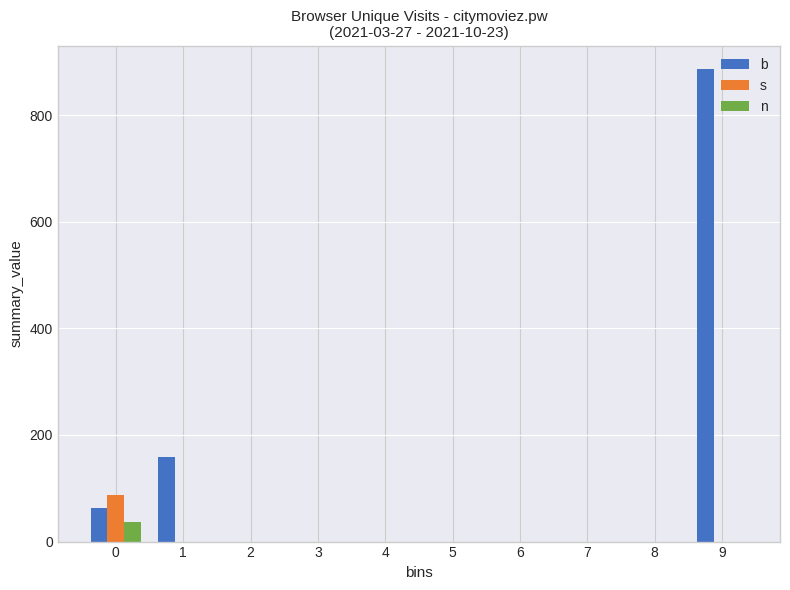

What is the sum of all b values?

1107.7